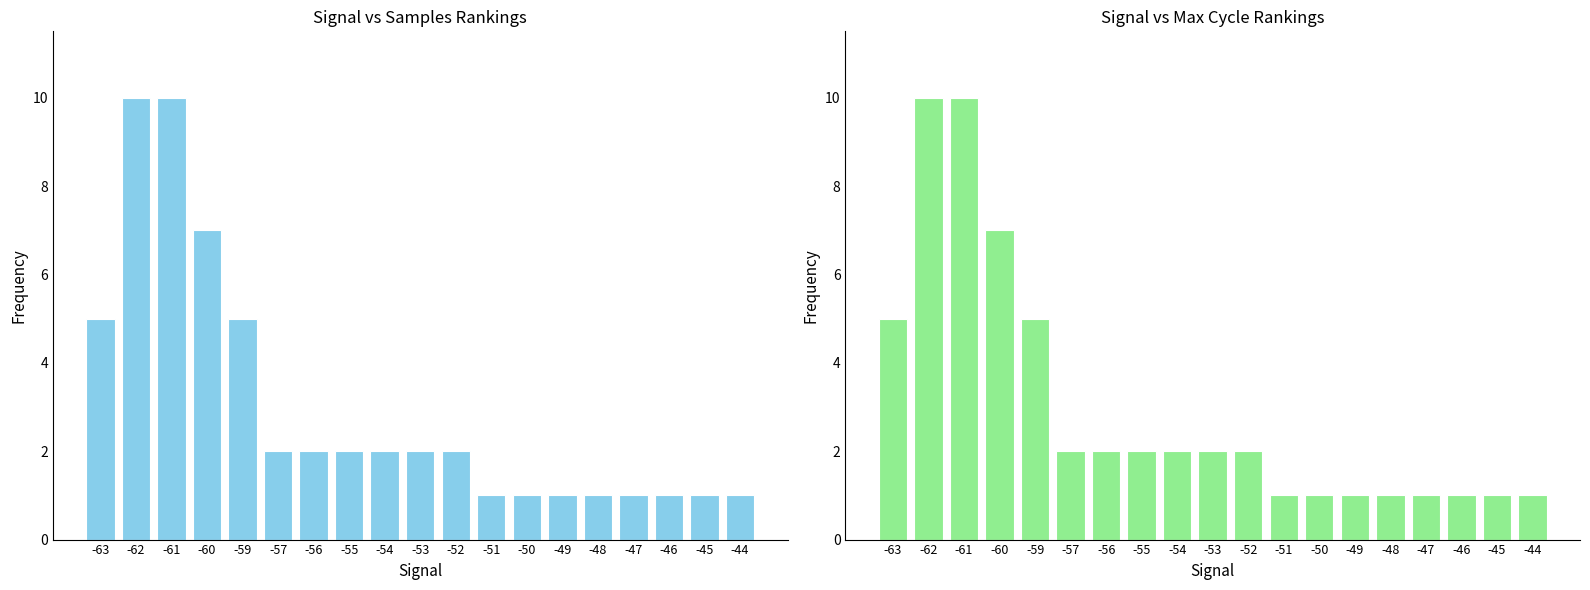

At which category does the chart reach its minimum across all series?

-51